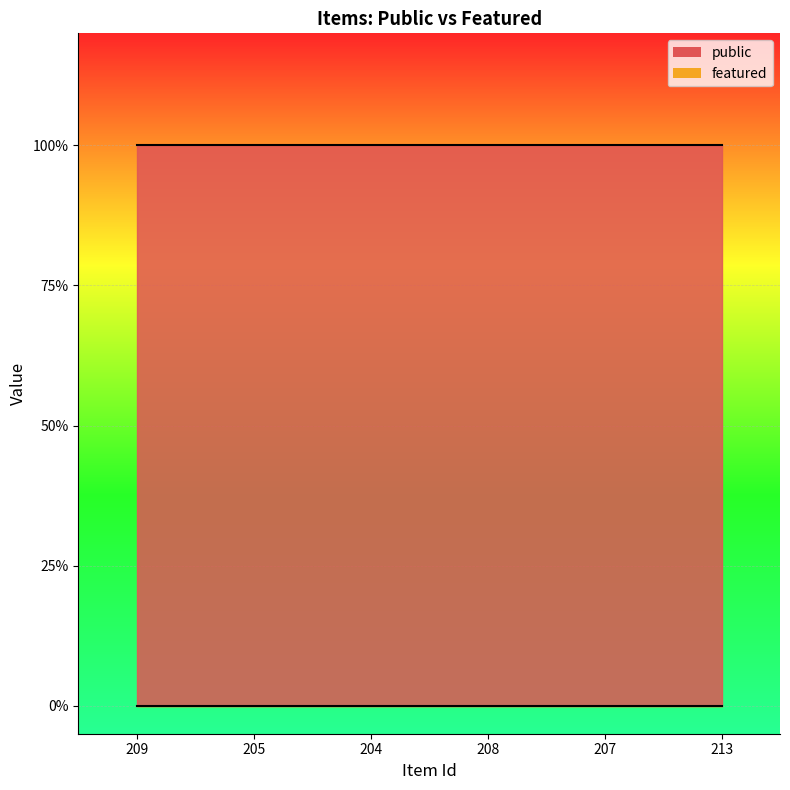

Rank the categories by public value from lowest to highest.

209, 205, 204, 208, 207, 213